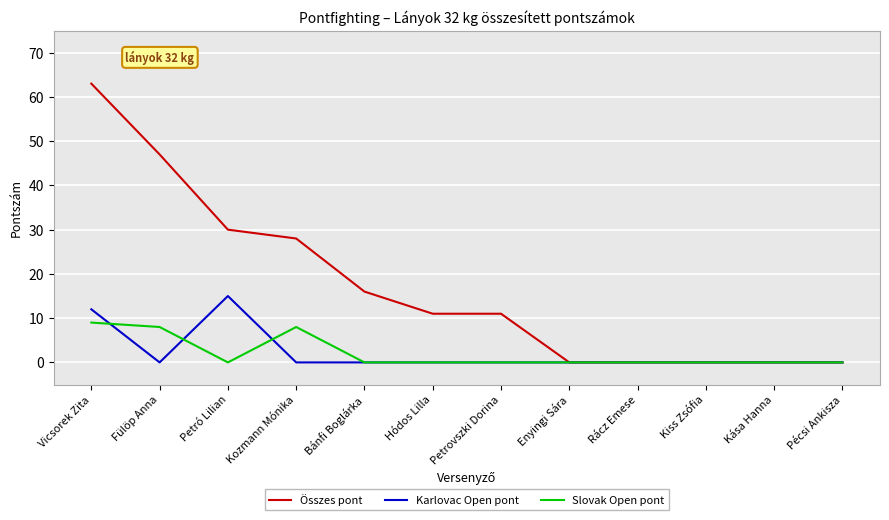

Where do Karlovac Open pont and Slovak Open pont first cross each other?

Vicsorek Zita and Fülöp Anna